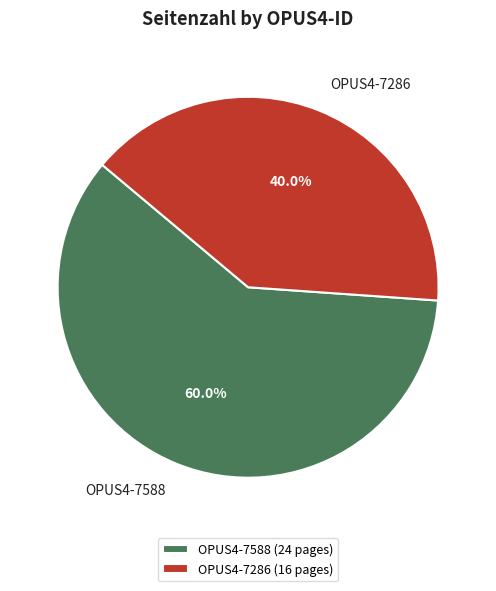

The OPUS4-7588 slice represents 48% of the pie. True or false?

False